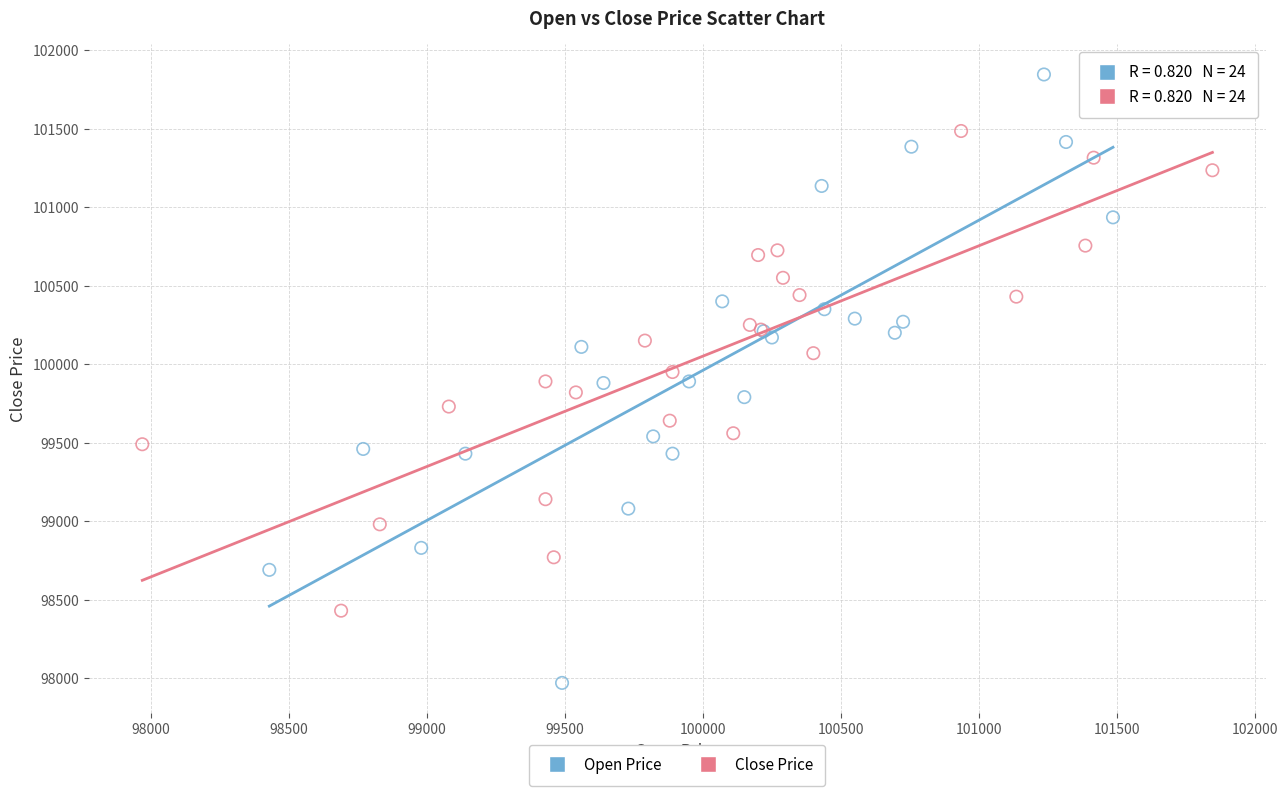

Which series reaches the minimum Y coordinate?

Open Price